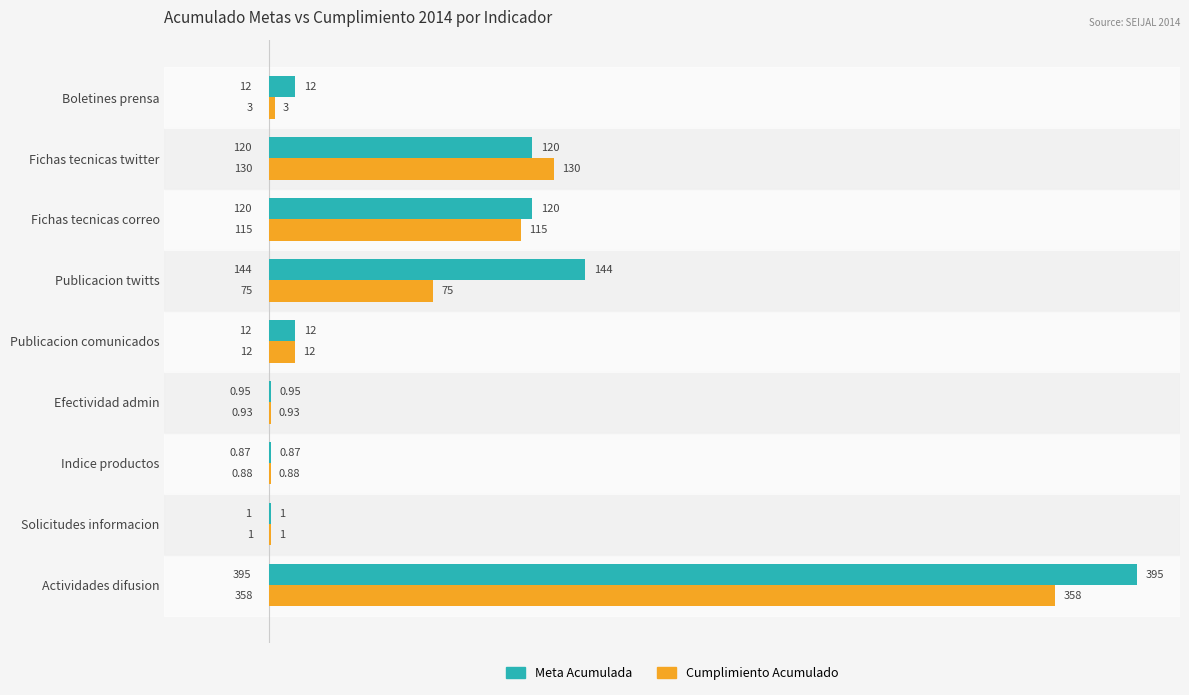

What is the sum of the Cumplimiento Acumulado values at Fichas tecnicas twitter and Publicacion twitts?

205.0